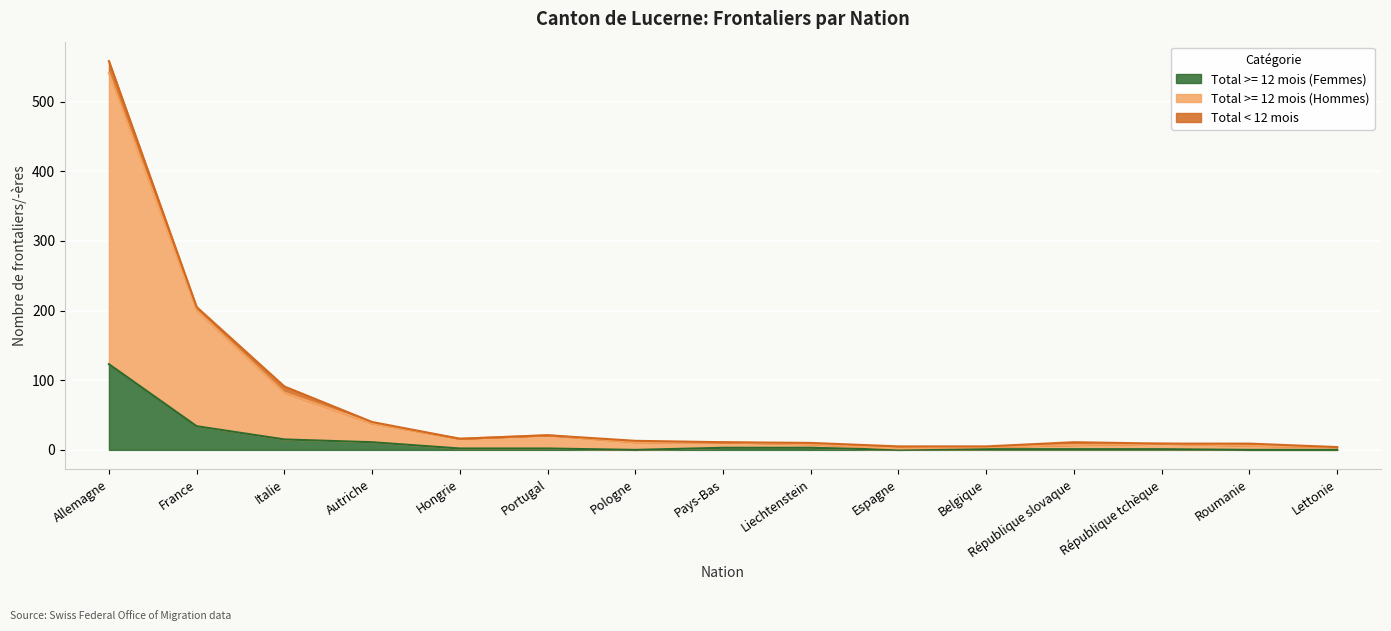

Which series has the largest total across all categories?

Total >= 12 mois (Hommes)